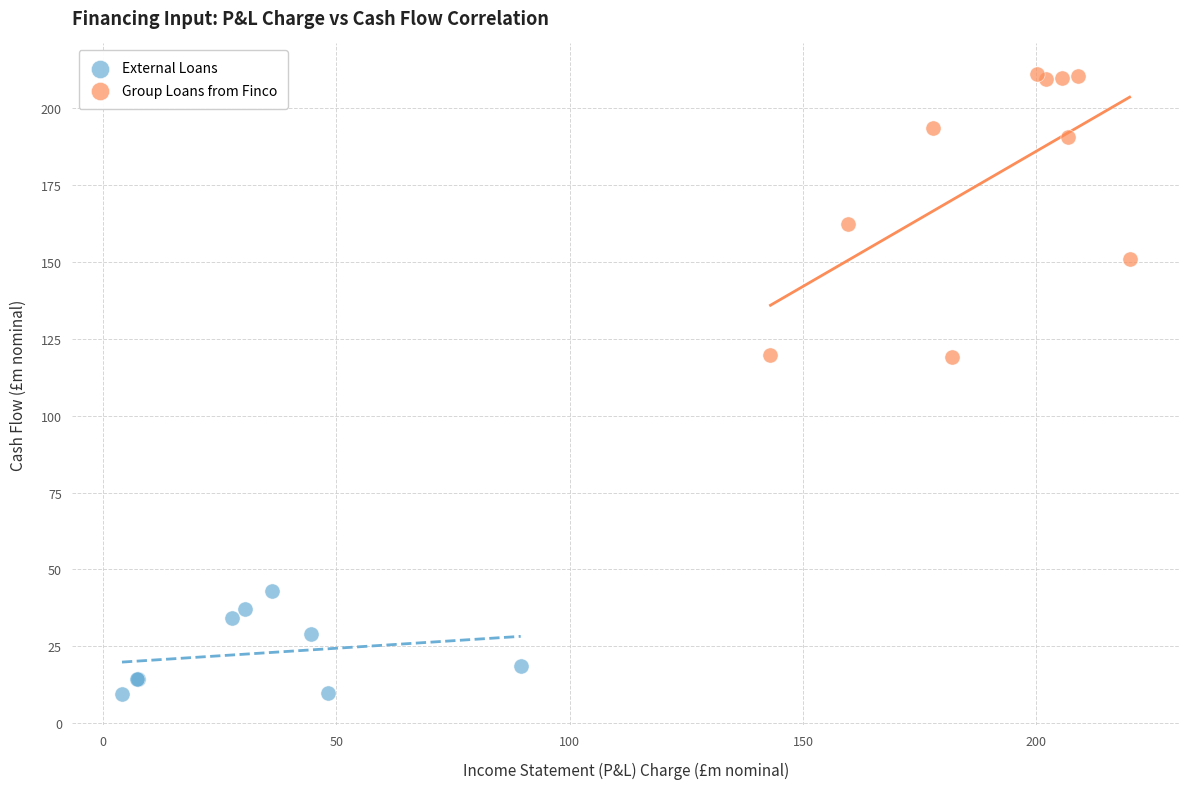

Which series contains the lowest Y value?

External Loans